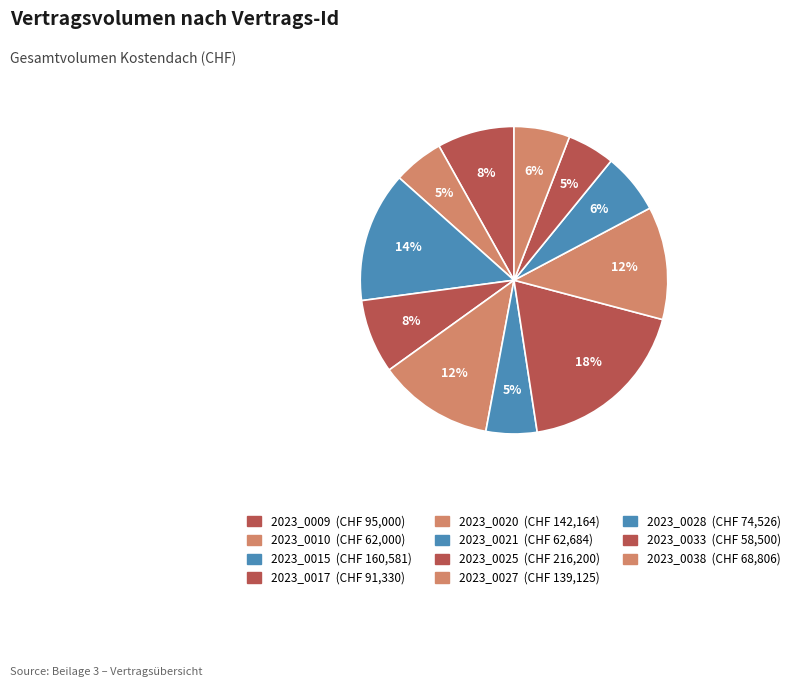

To the nearest percent, what portion does 2023_0027 represent?

12%